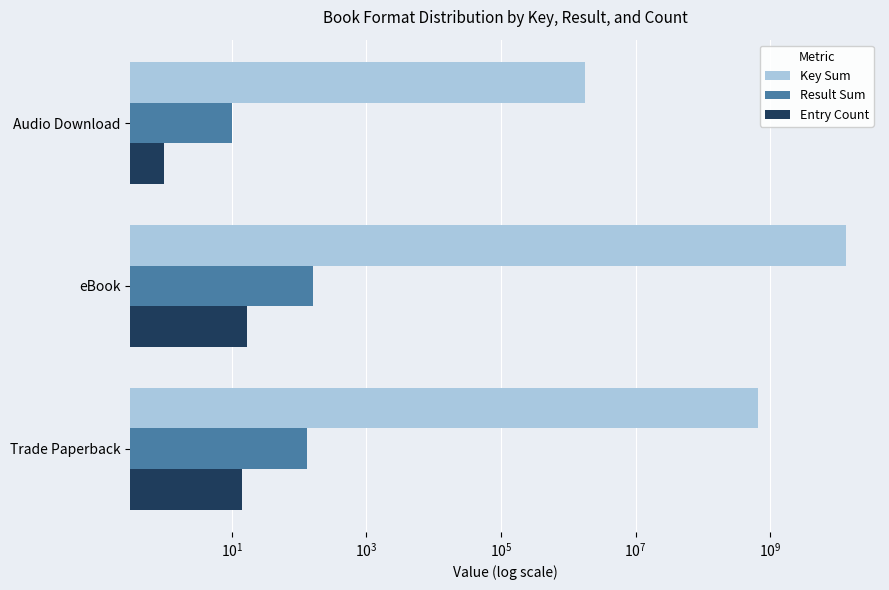

How many bars are there in total?

9